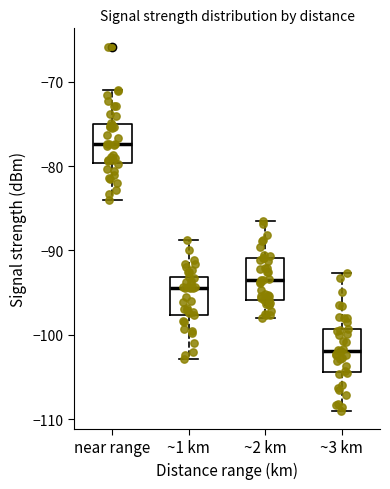

Reading left to right, read every box against the y-axis: the position of its median line, the range the box covers, and the ends of its whiskers. The values are not printed on the chart, so give them approximately, as read against the axis.

near range: median -77, box -80 to -75, whiskers -84 to -71
~1 km: median -94, box -98 to -93, whiskers -103 to -89
~2 km: median -93, box -96 to -91, whiskers -98 to -86
~3 km: median -102, box -104 to -99, whiskers -109 to -93